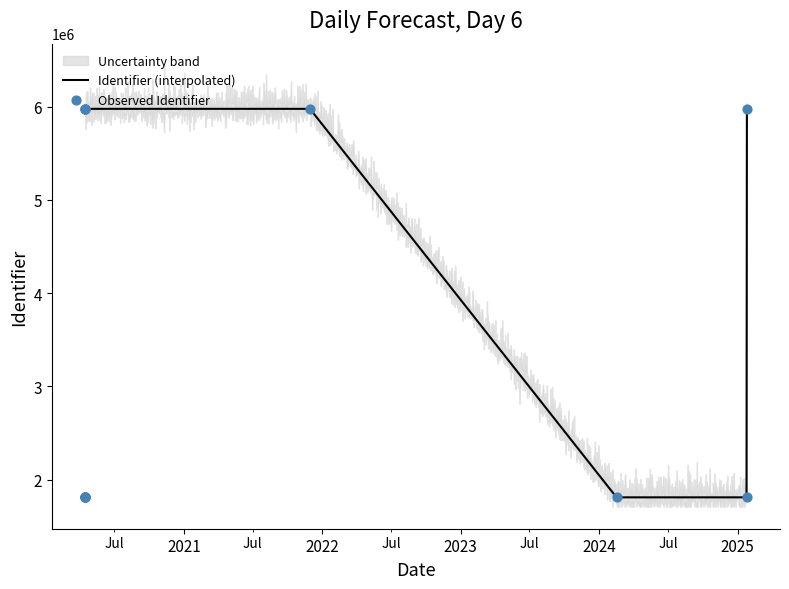

What is the minimum value for Identifier (interpolated)?

1810425.0